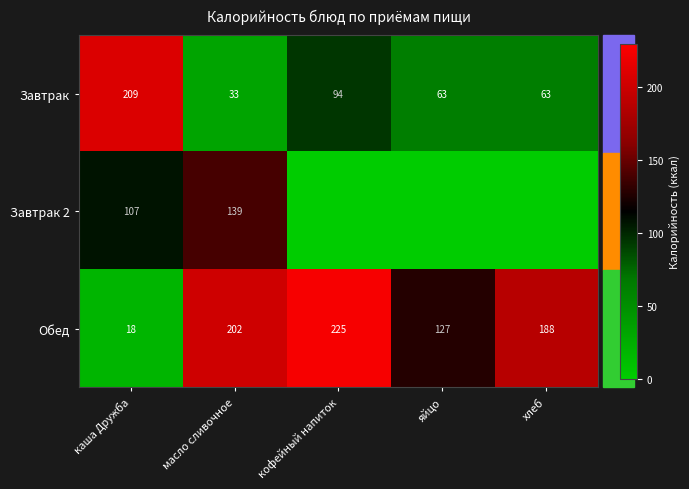

At which label is Завтрак closest to 121?

кофейный напиток